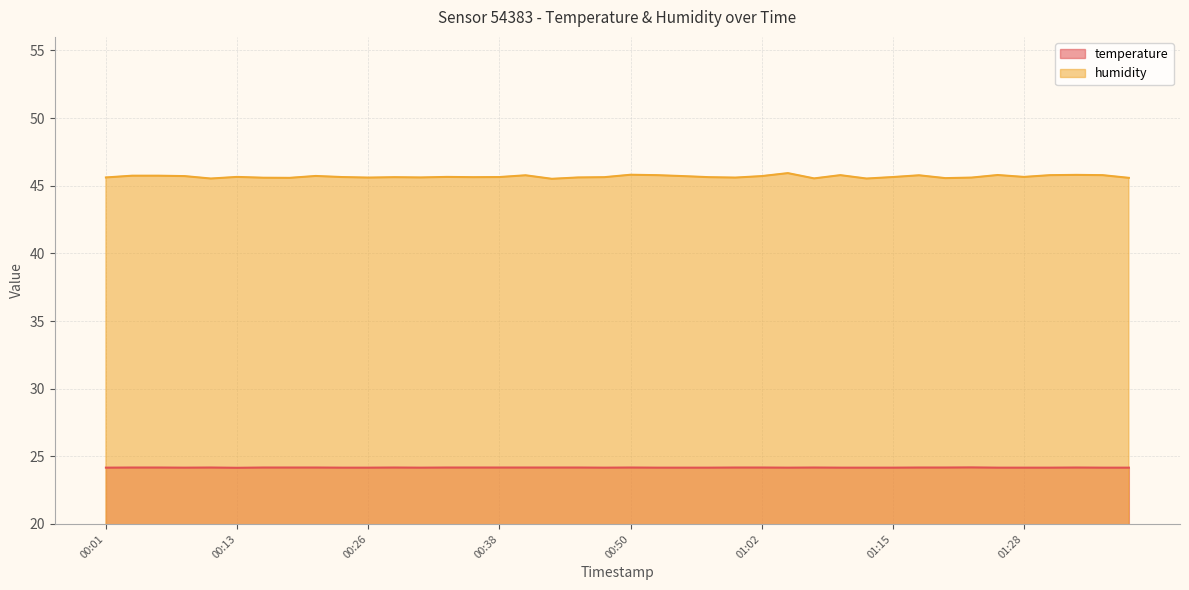

Rank the categories by temperature value from lowest to highest.

00:13, 00:01, 00:09, 00:23, 00:26, 00:30, 00:48, 00:52, 00:55, 00:57, 01:05, 01:10, 01:13, 01:15, 01:25, 01:28, 01:30, 01:35, 01:38, 00:04, 00:06, 00:11, 00:16, 00:18, 00:21, 00:28, 00:33, 00:35, 00:38, 00:40, 00:43, 00:45, 00:50, 01:00, 01:02, 01:07, 01:18, 01:20, 01:33, 01:23